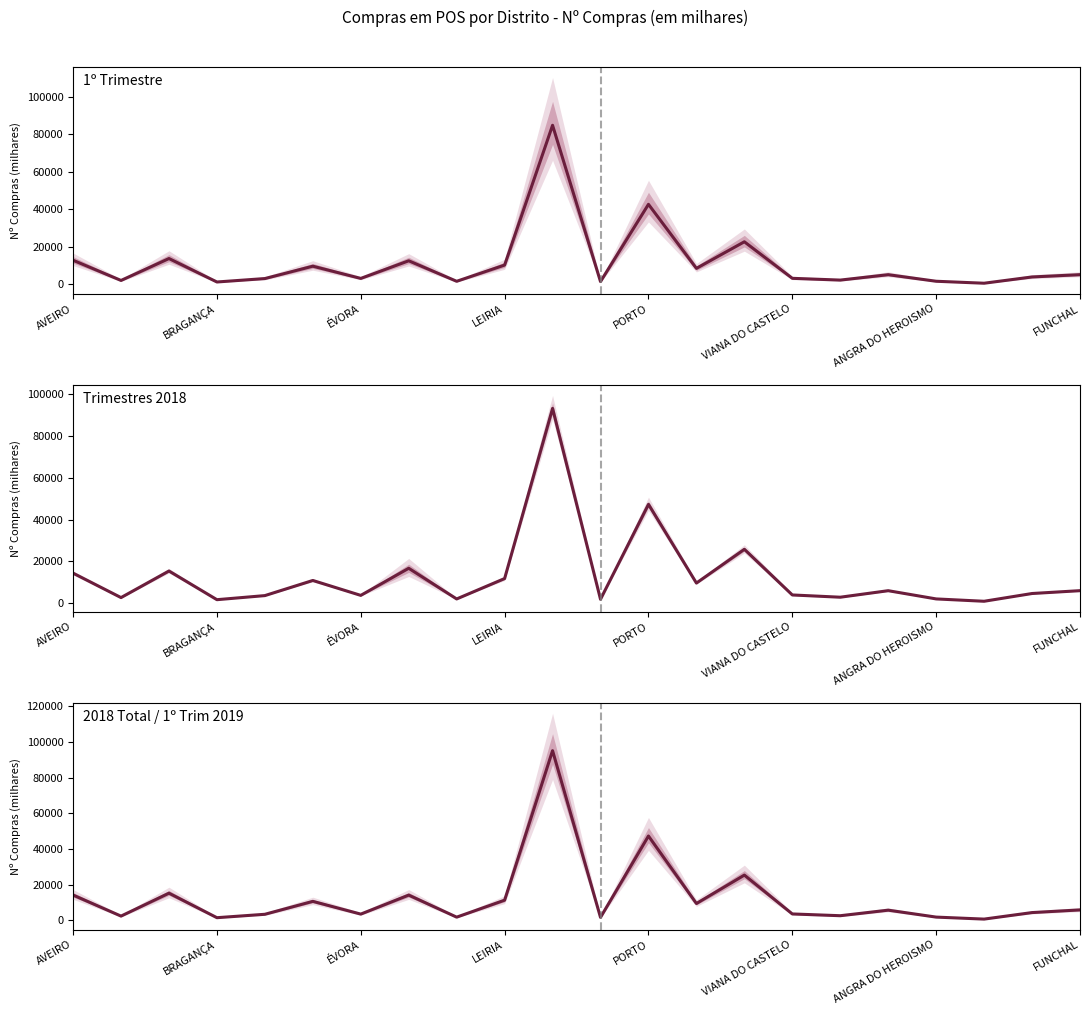

What is the maximum value for Trimestres 2018?

93313.5